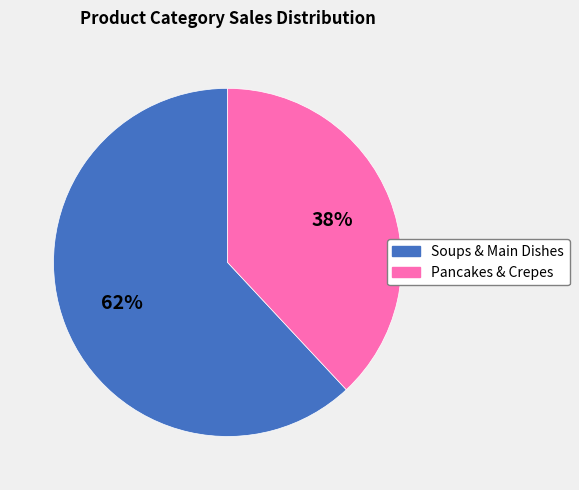

Is the sum of Pancakes & Crepes and Soups & Main Dishes greater than half?

Yes